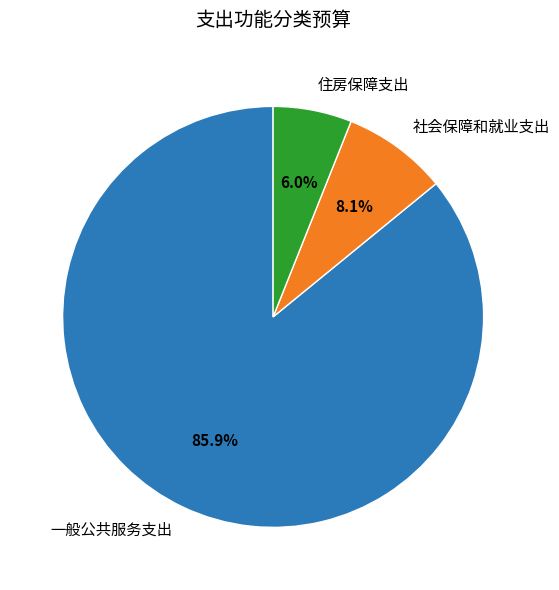

Is it true that 住房保障支出 is 6% of the pie?

True